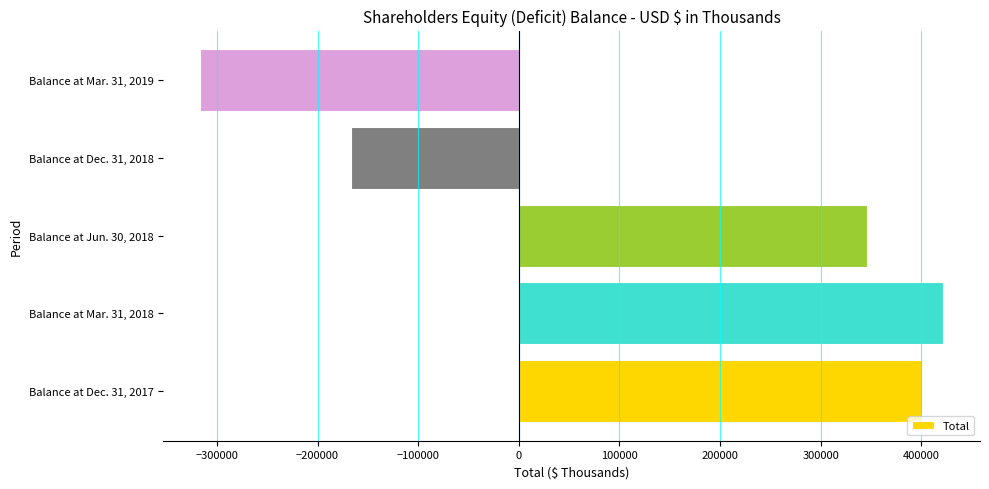

The value at Balance at Dec. 31, 2017 is 401012. True or false?

True